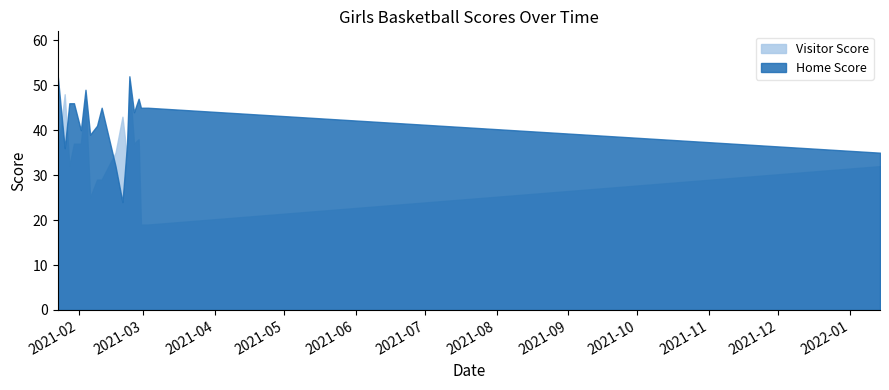

Reading right to left, what are all the values shown in this chart?

Home Score: 35	45	45	47	44	52	37	24	32	45	41	39	49	40	46	46	36	52
Visitor Score: 32	19	19	38	37	51	34	43	35	29	29	25	47	37	37	32	48	35